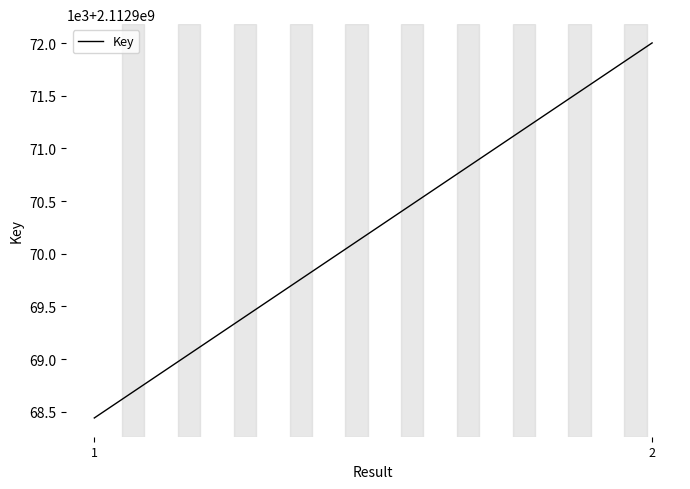

How many data points are less than 2112972002?

1